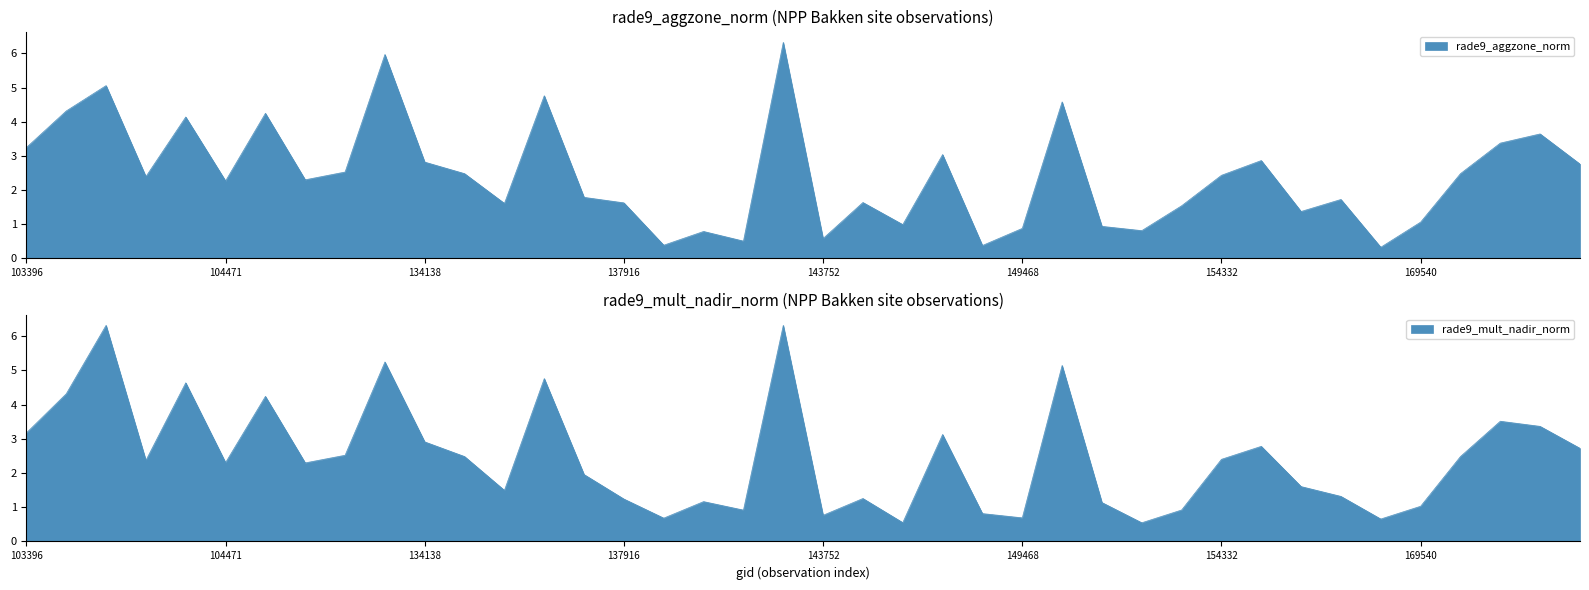

What is the highest value of the rade9_mult_nadir_norm series?

6.3